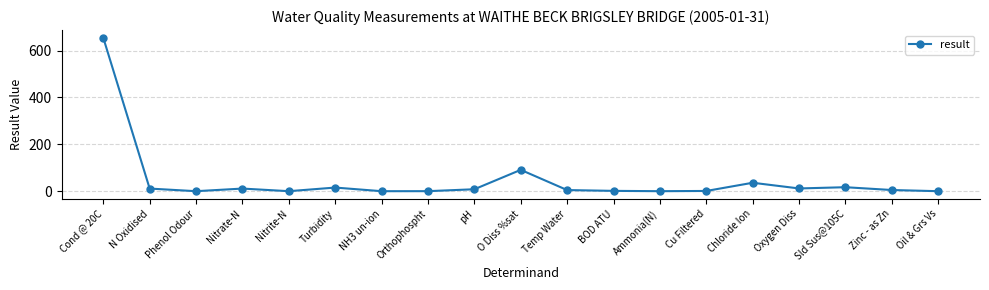

How many lines are shown in the chart?

1